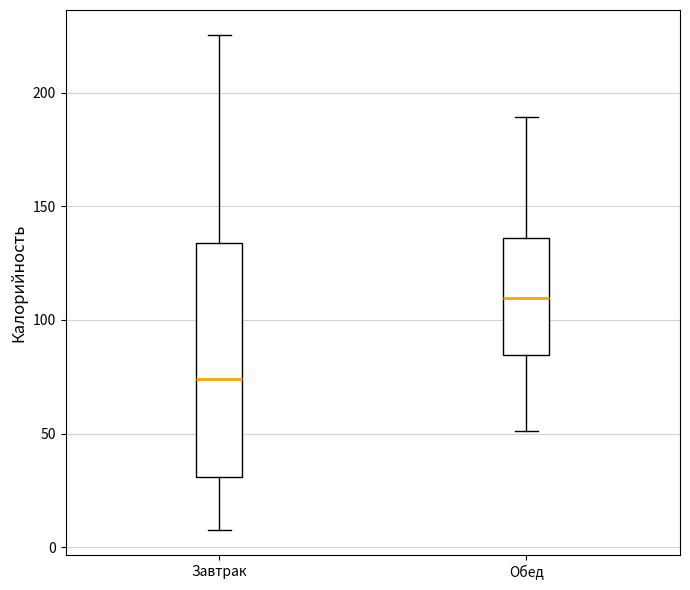

Which box is the tallest, from its lower edge to its upper edge?

Завтрак